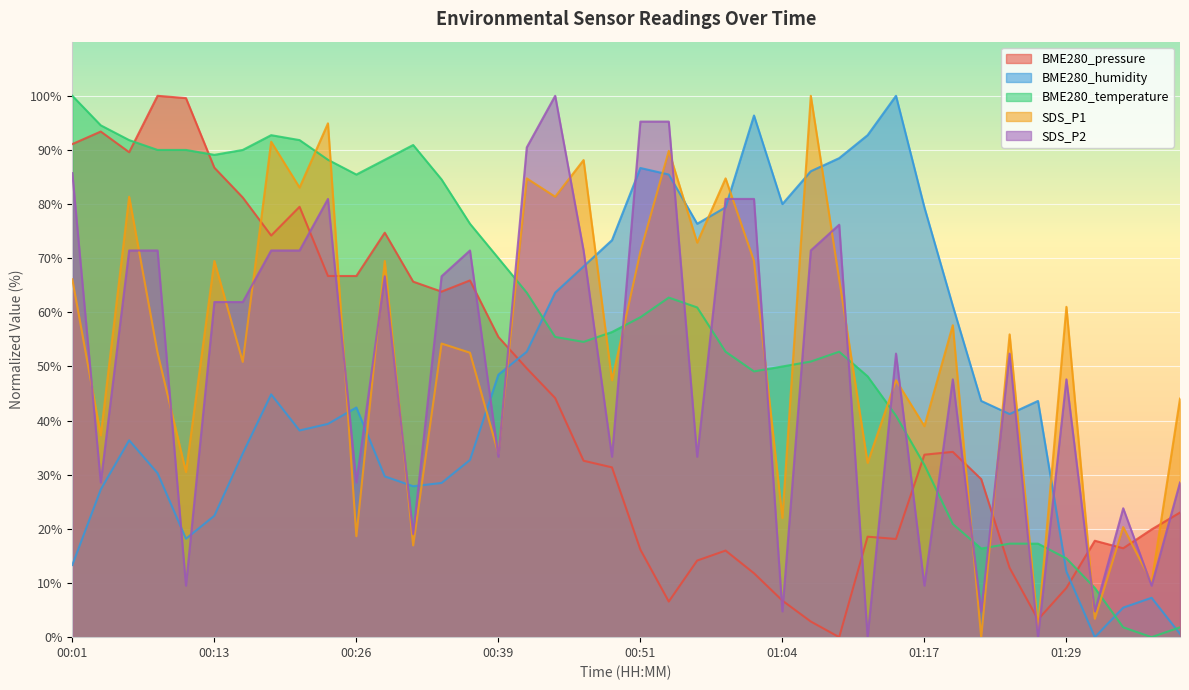

What is the maximum value shown in the chart?

100.0